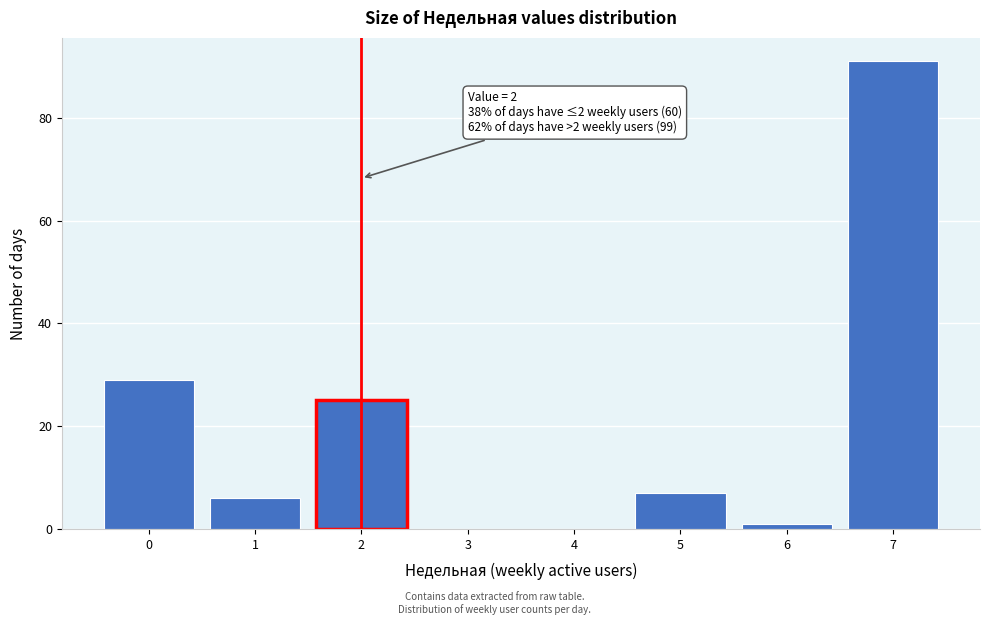

Reading left to right, extract all data points from this chart.

0=29	1=6	2=25	3=0	4=0	5=7	6=1	7=91